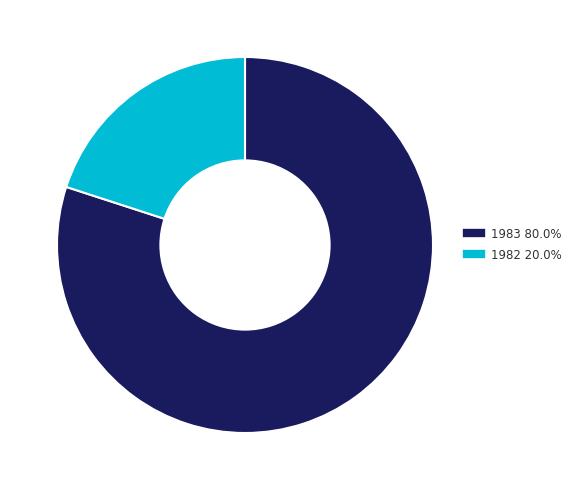

What is the ratio of the value at 1983 to the value at 1982?

4.0